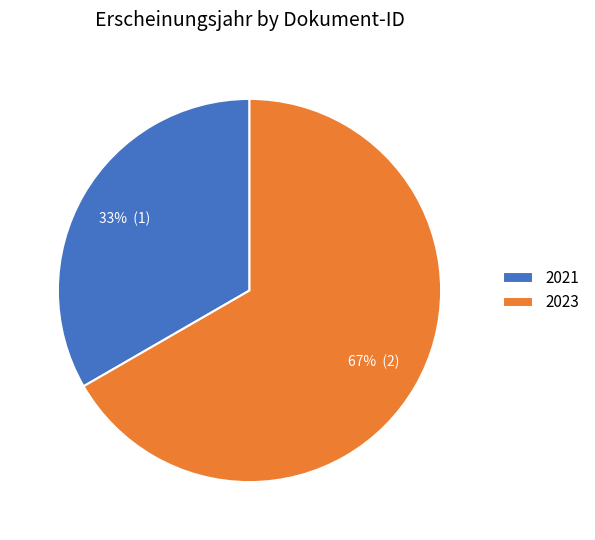

To the nearest percent, what percentage of the pie is 2023?

67%